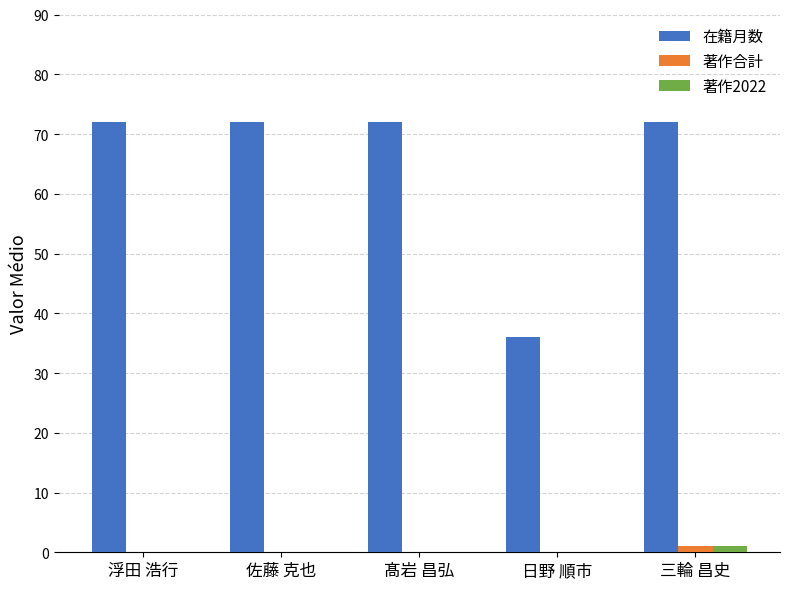

What is the maximum value for 在籍月数?

72